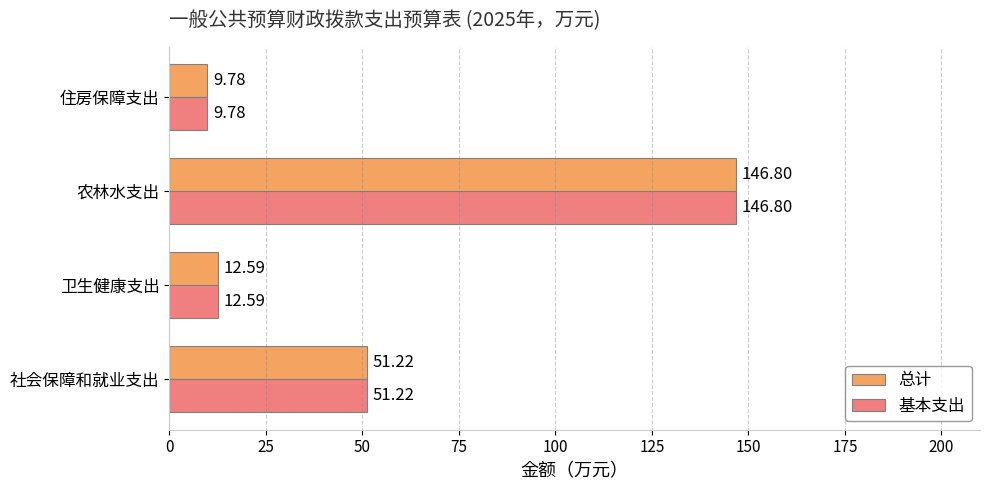

What is the maximum value shown in the chart?

146.8